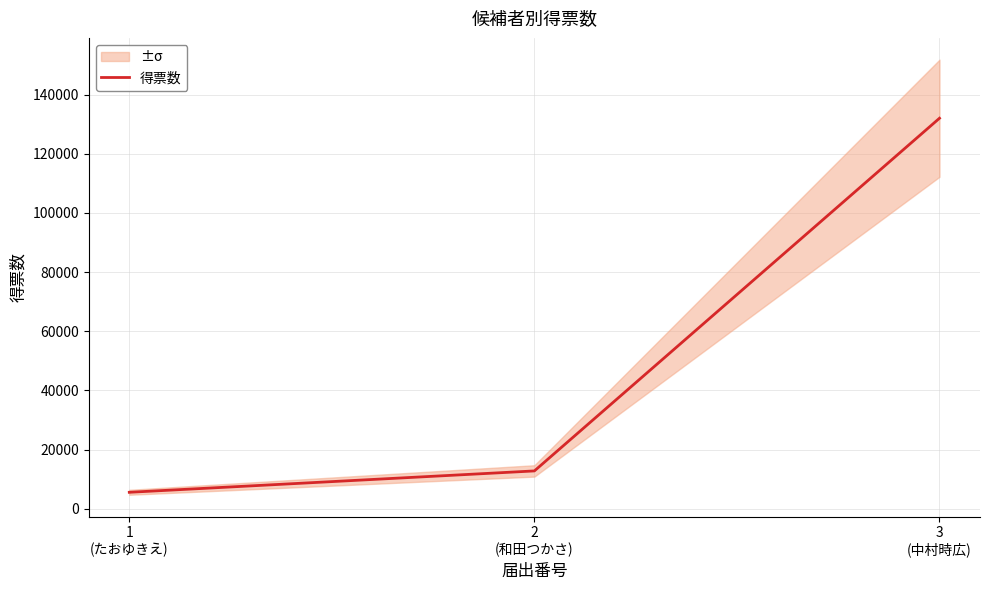

How many lines are shown in the chart?

1